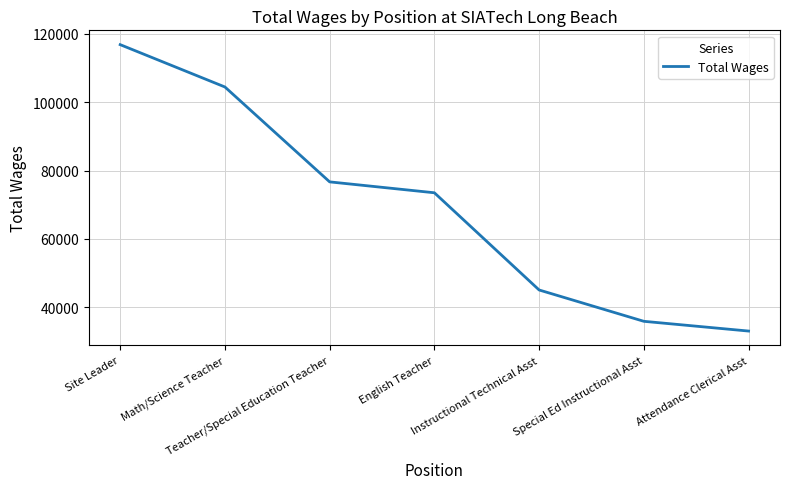

How many distinct data groups are displayed?

1